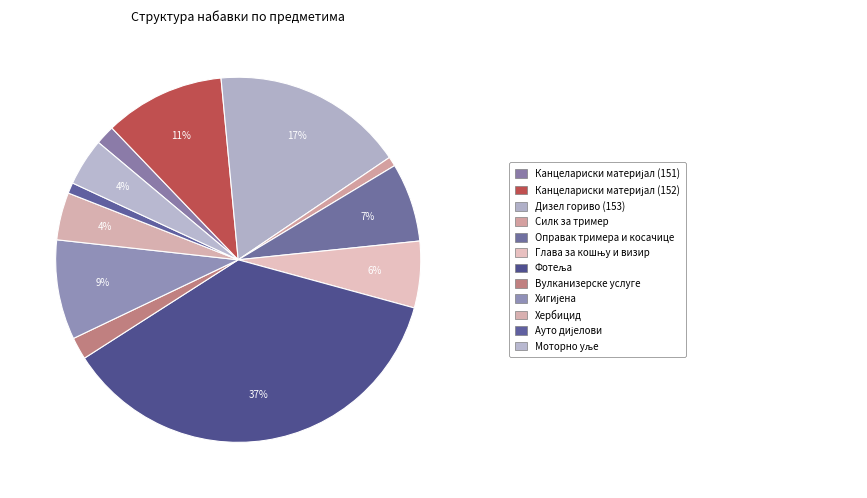

How many segments does this pie chart have?

12